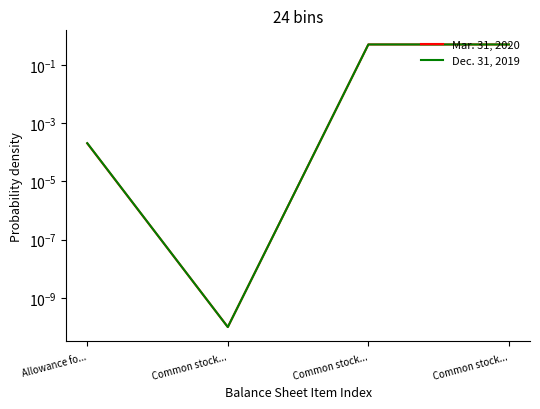

True or false: Mar. 31, 2020 and Dec. 31, 2019 cross at least once.

False